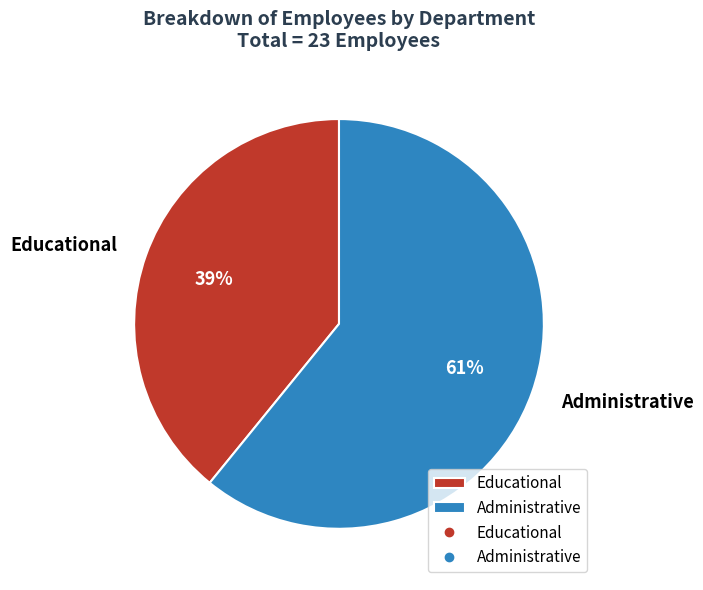

To the nearest percent, what percentage of the pie is Educational?

39%